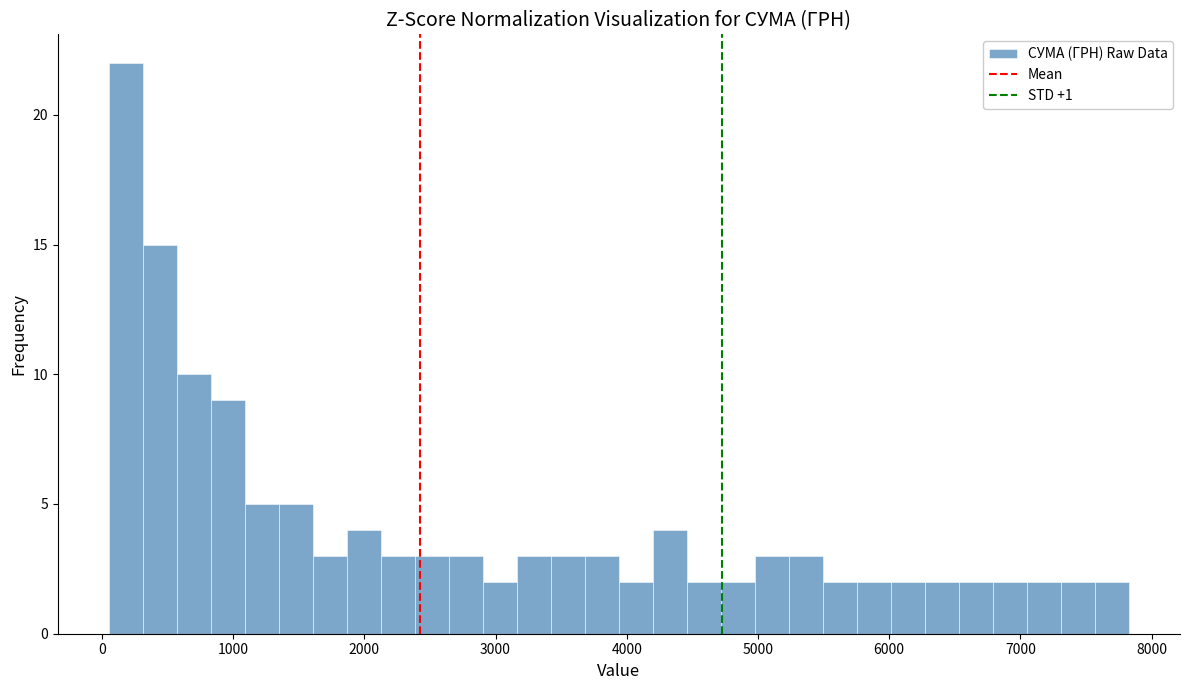

Around what value on the x-axis is the tallest bar? Give the approximate position of its centre, as read against the axis.

200